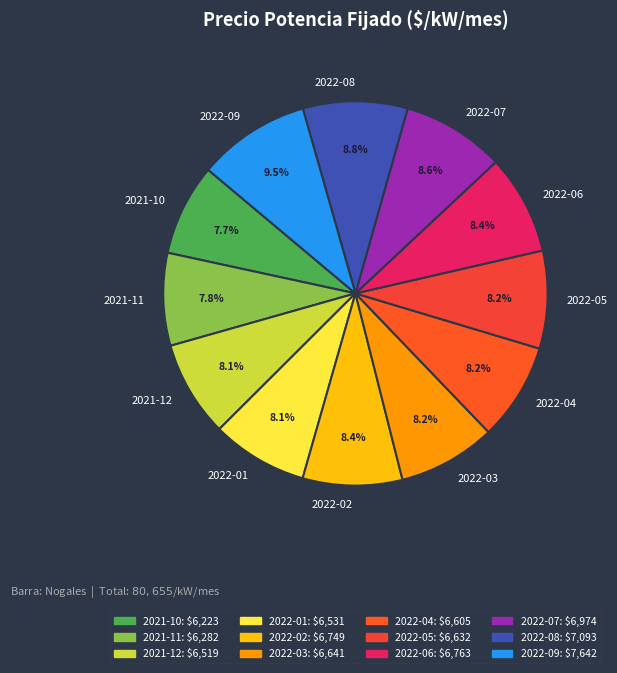

Does any single category account for the majority?

No